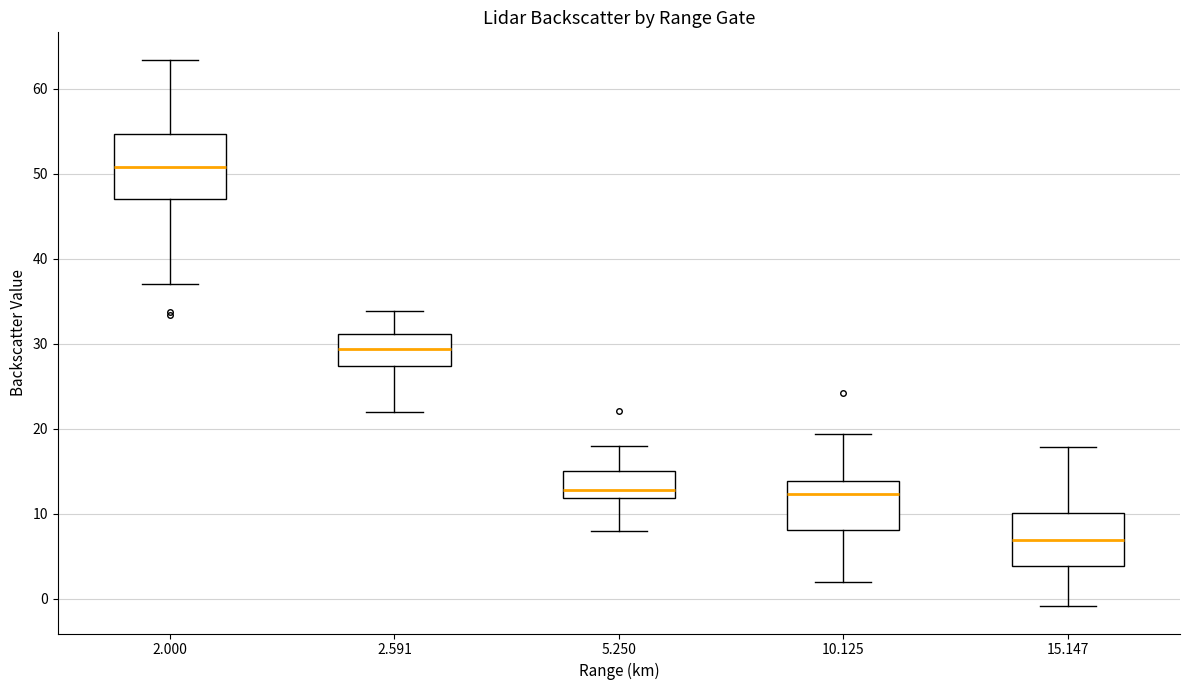

Reading left to right, read every box against the y-axis: the position of its median line, the range the box covers, and the ends of its whiskers. The values are not printed on the chart, so give them approximately, as read against the axis.

2.000: median 51, box 47 to 55, whiskers 37 to 63
2.591: median 29, box 27 to 31, whiskers 22 to 34
5.250: median 13, box 12 to 15, whiskers 8 to 18
10.125: median 12, box 8 to 14, whiskers 2 to 19
15.147: median 7, box 4 to 10, whiskers -1 to 18